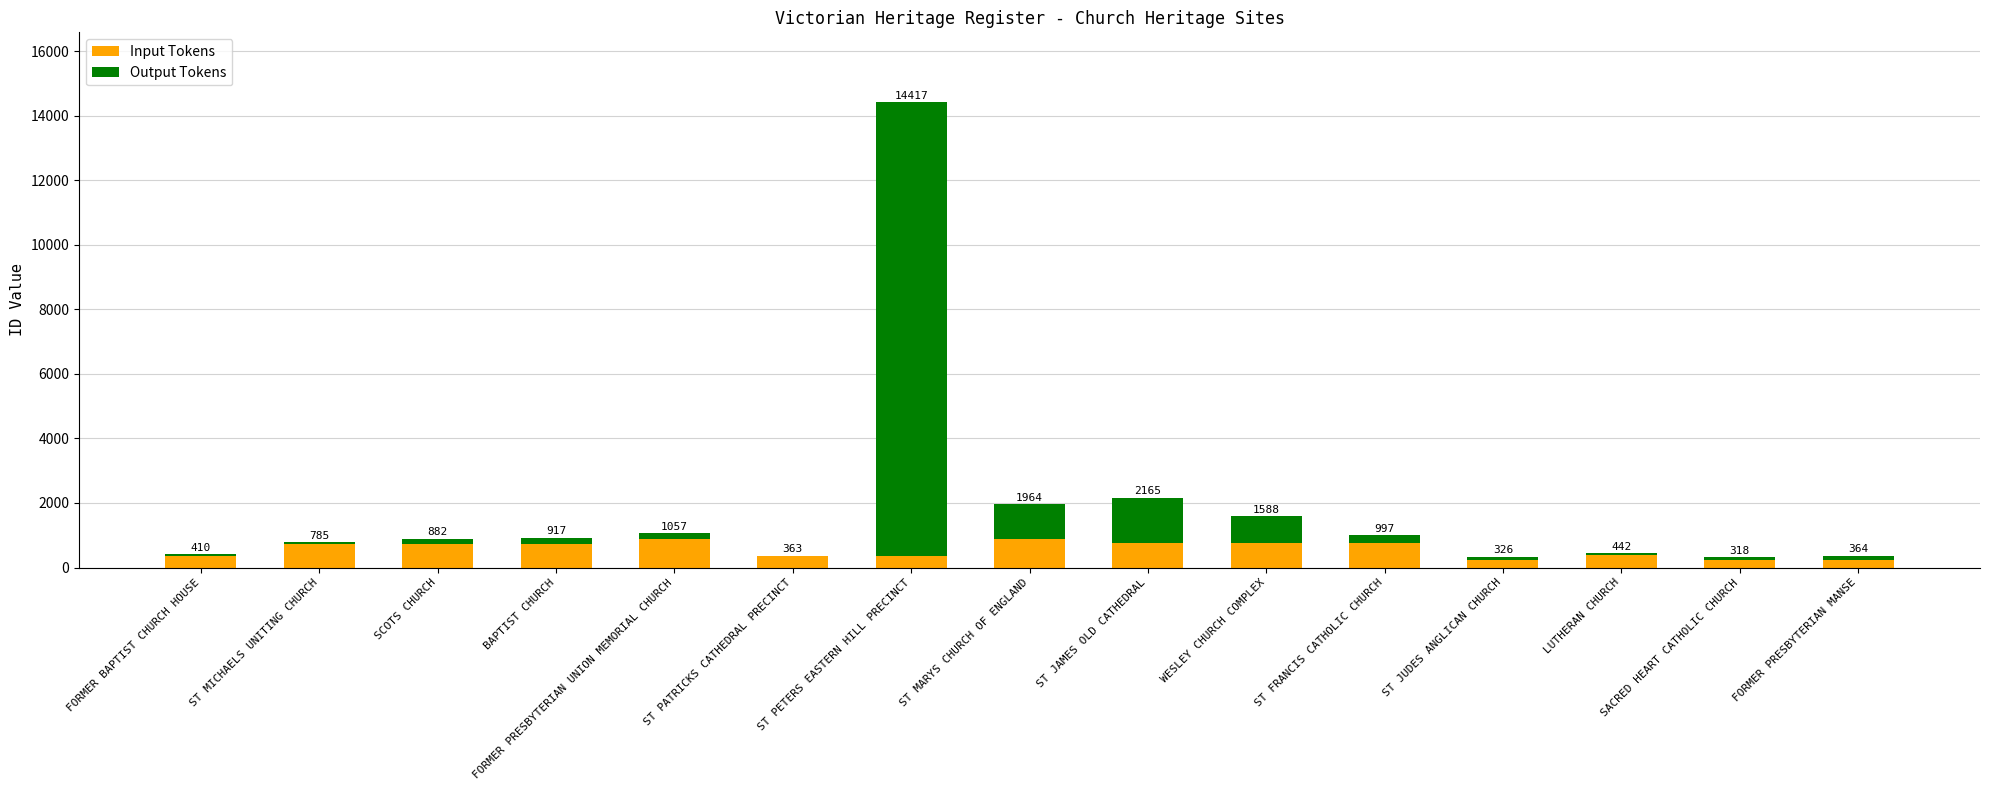

What is the average value of the Input Tokens series?

562